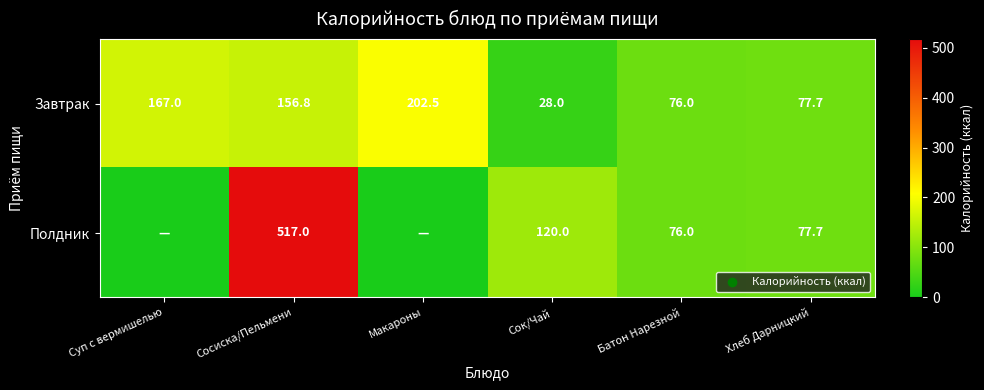

What is the approximate value of Завтрак at Сосиска/Пельмени?

156.8